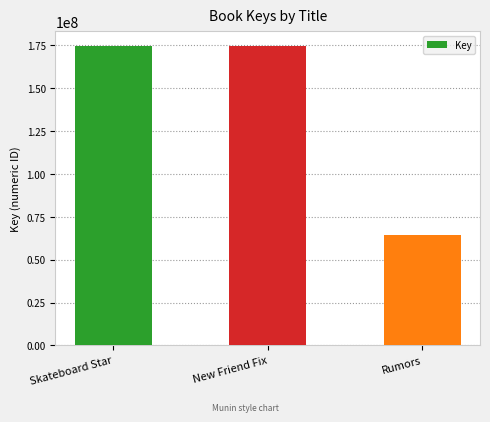

What is the greatest value displayed?

174449251